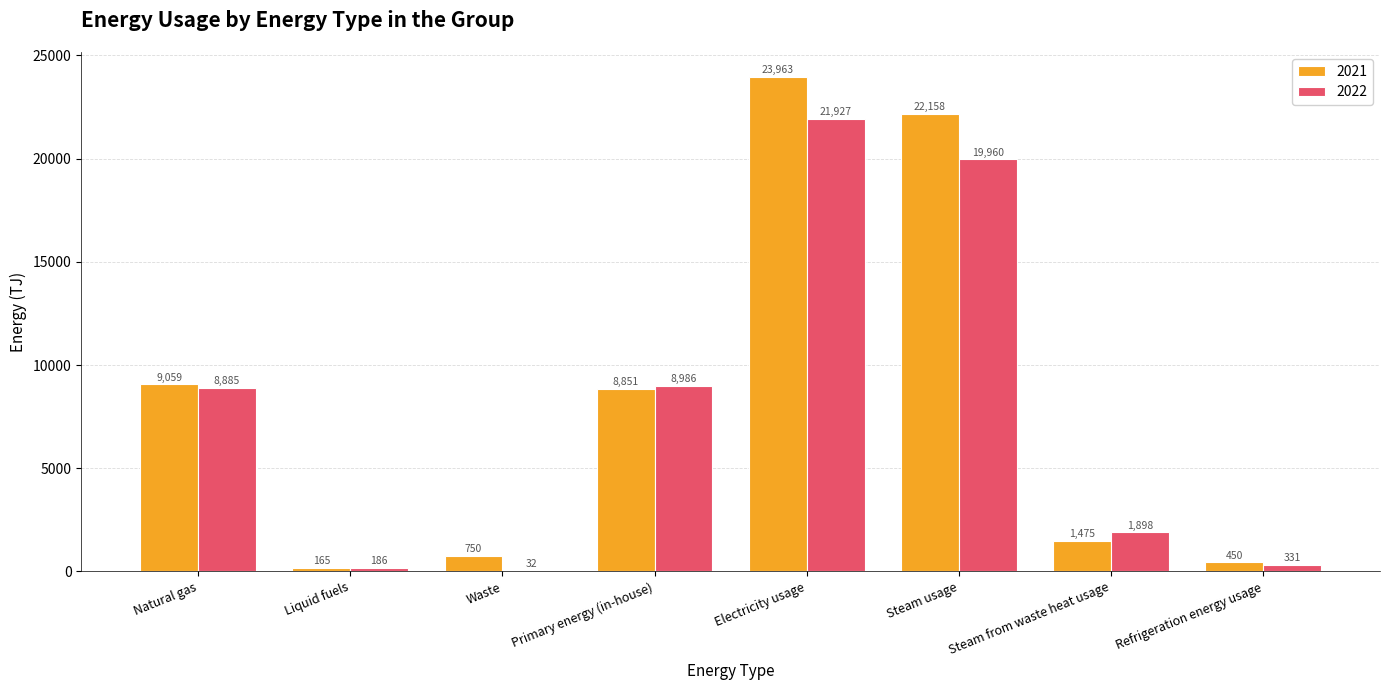

Where is 2022 nearest to the value 10979?

Primary energy (in-house)